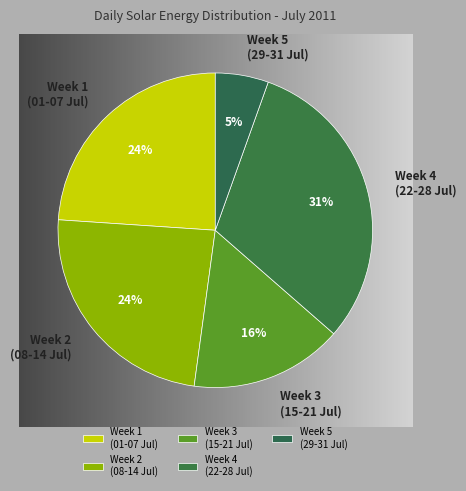

Which slice is the smallest?

Week 5 (29-31 Jul)